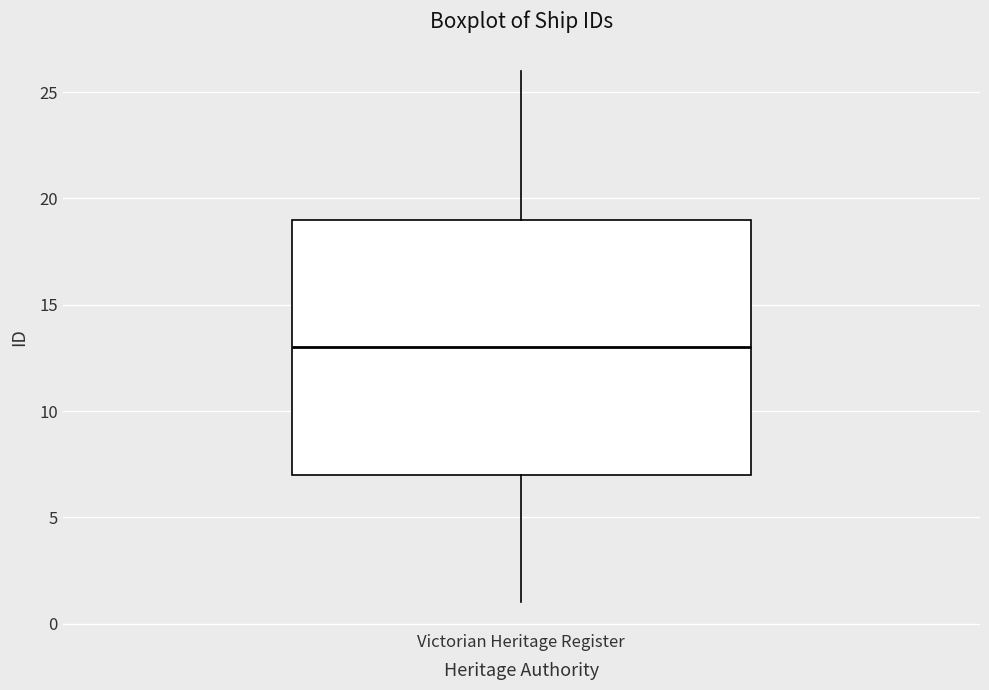

Where does the lower whisker of the box for Victorian Heritage Register end on the y-axis? The values are not printed on the chart, so give them approximately, as read against the axis.

1